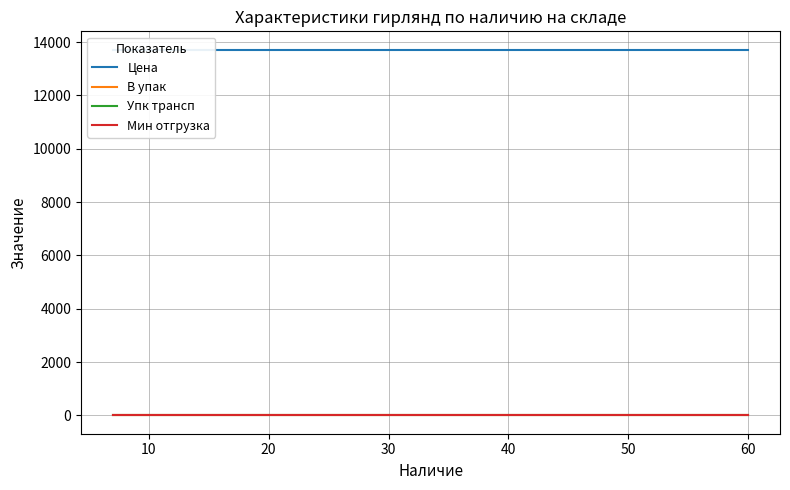

Between 0 and 10, which series saw the biggest shift?

Цена